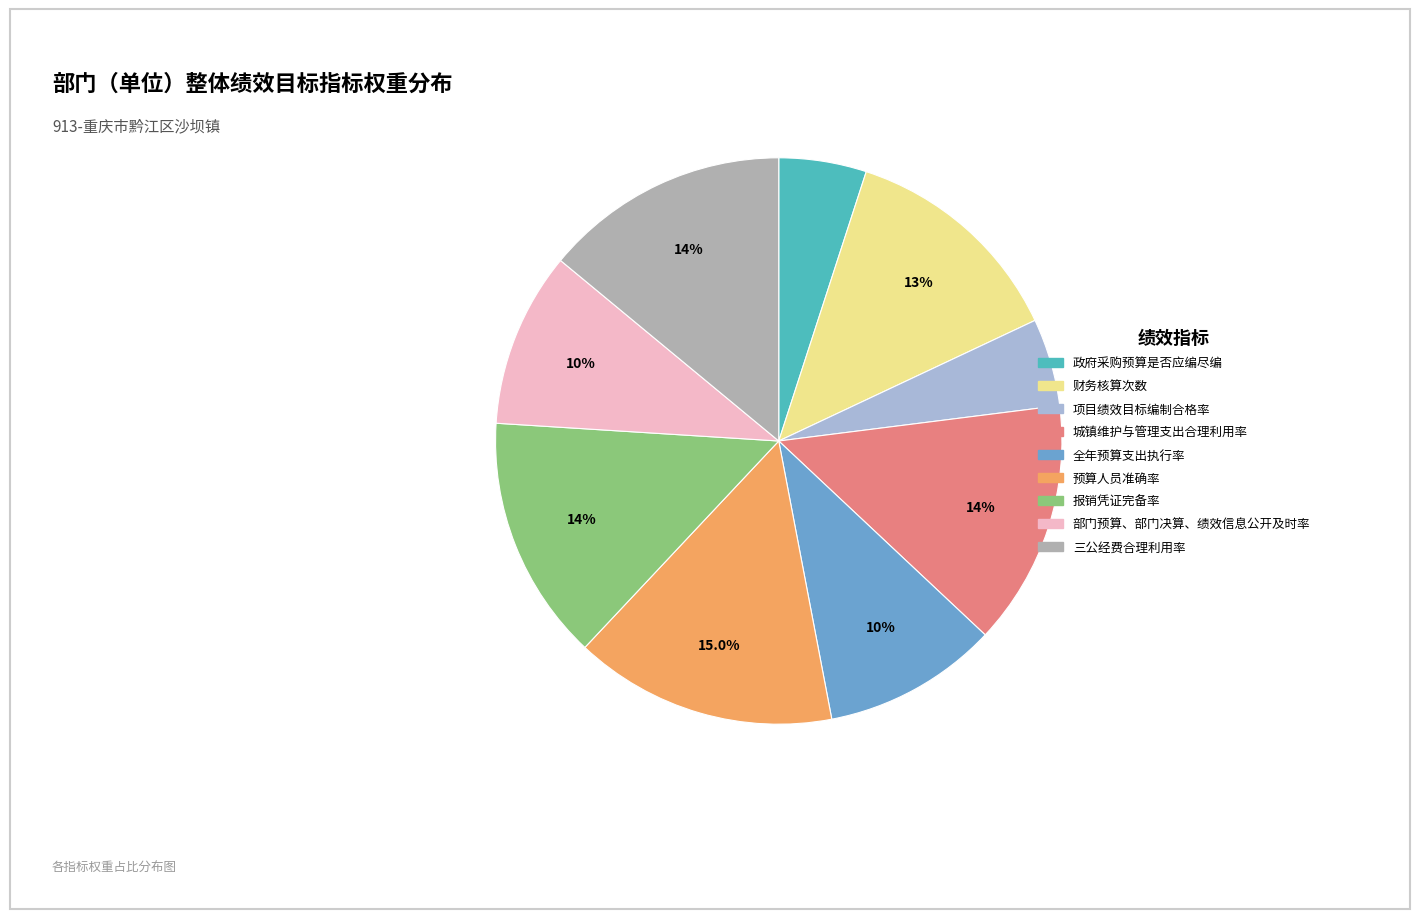

How many slices are in this pie chart?

9